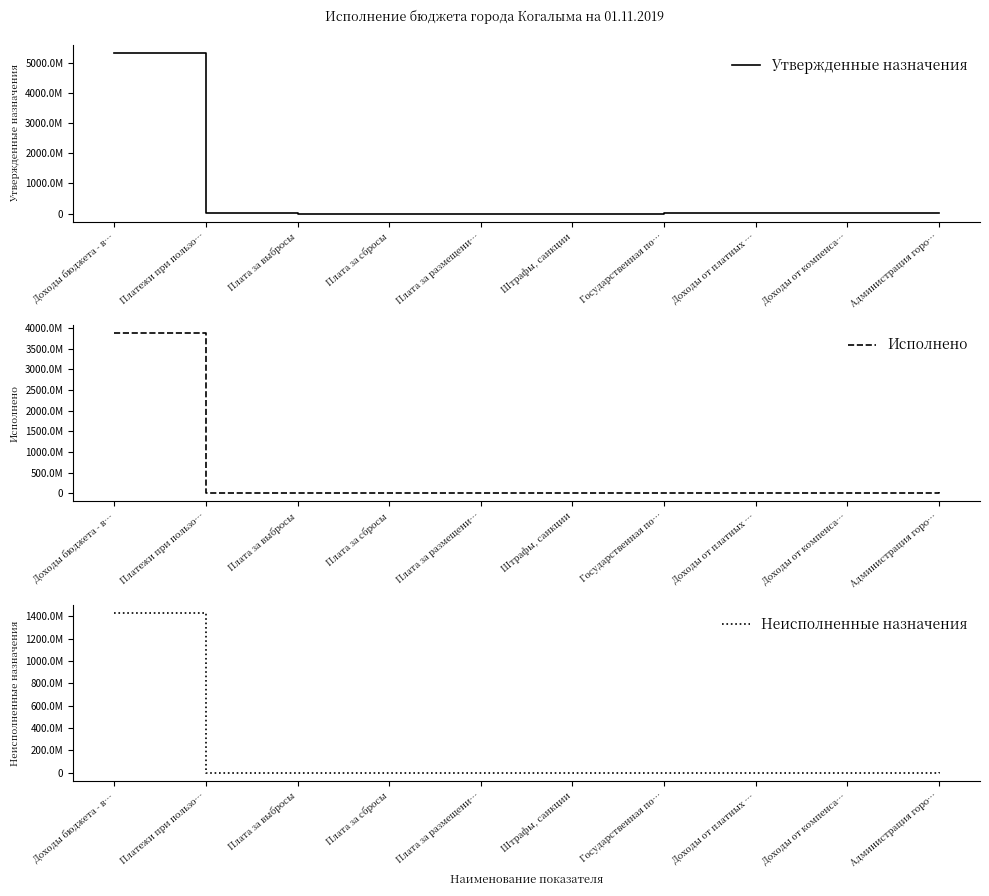

What is the value of the Неисполненные назначения point at the 5th from the left?

-84410.1